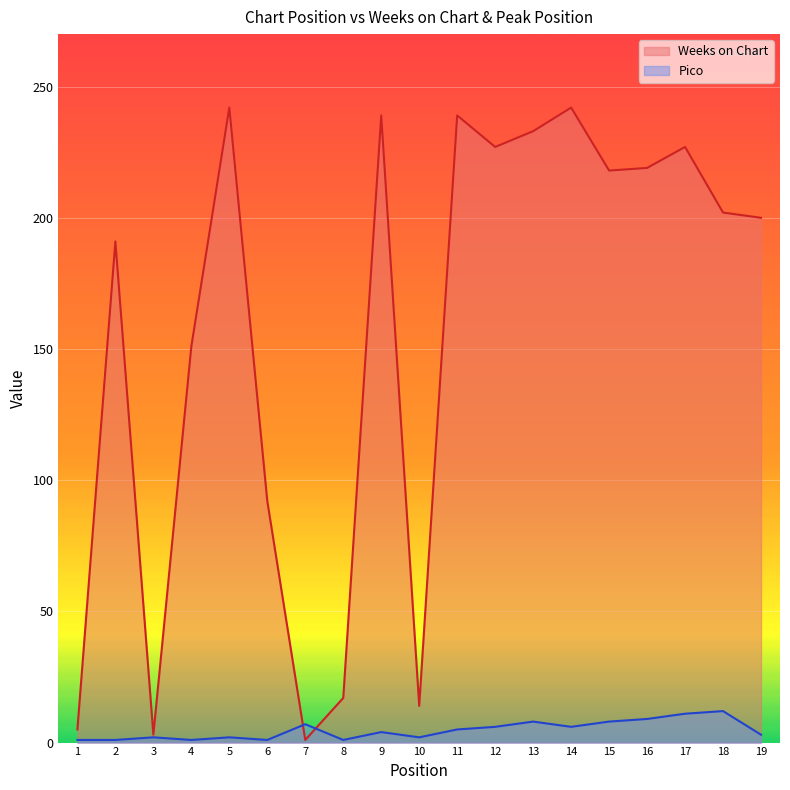

At which category does Pico reach its first local valley?

4